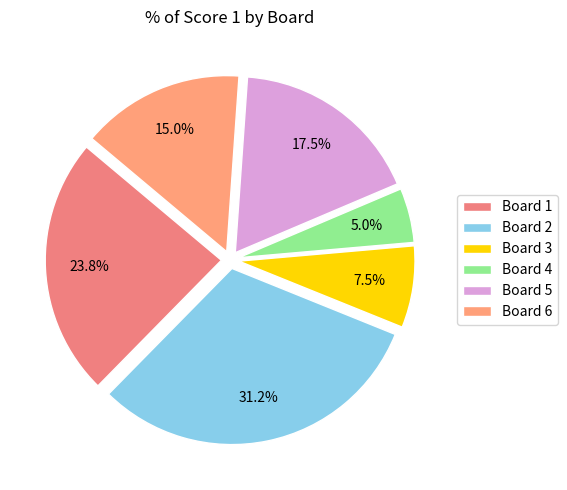

Count the number of slices in the pie.

6